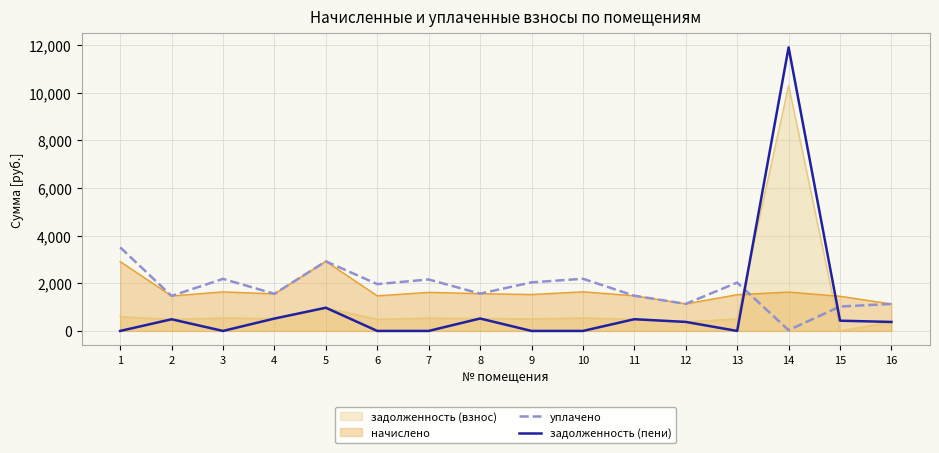

True or false: задолженность (пени) has more than 0 points higher than both neighbors.

True